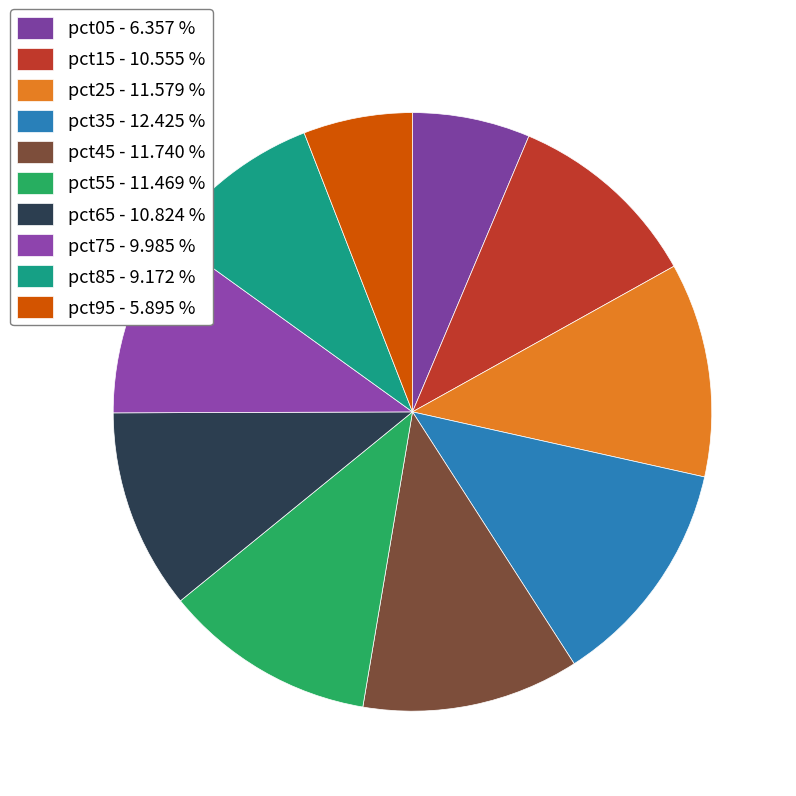

Count the number of slices in the pie.

10